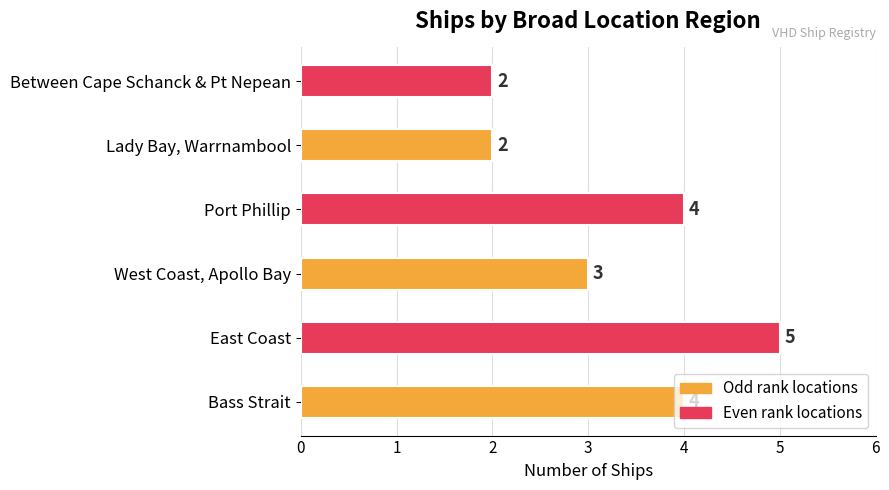

The value at Lady Bay, Warrnambool is 2. True or false?

True